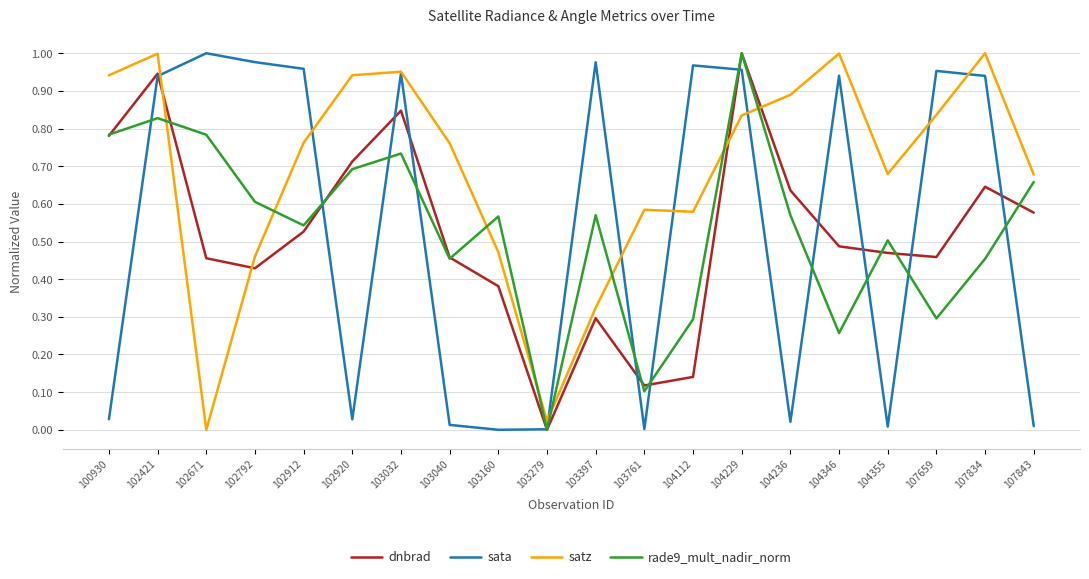

At 104346, list the series in order from largest to smallest.

satz, sata, dnbrad, rade9_mult_nadir_norm